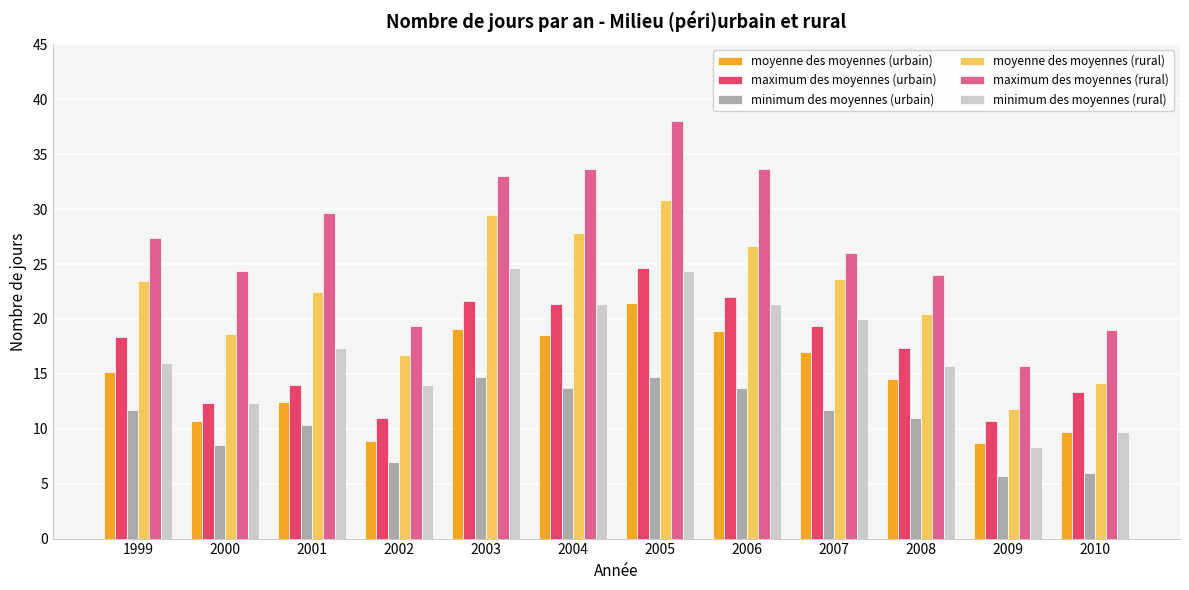

At which label does maximum des moyennes (urbain) reach its peak?

2005